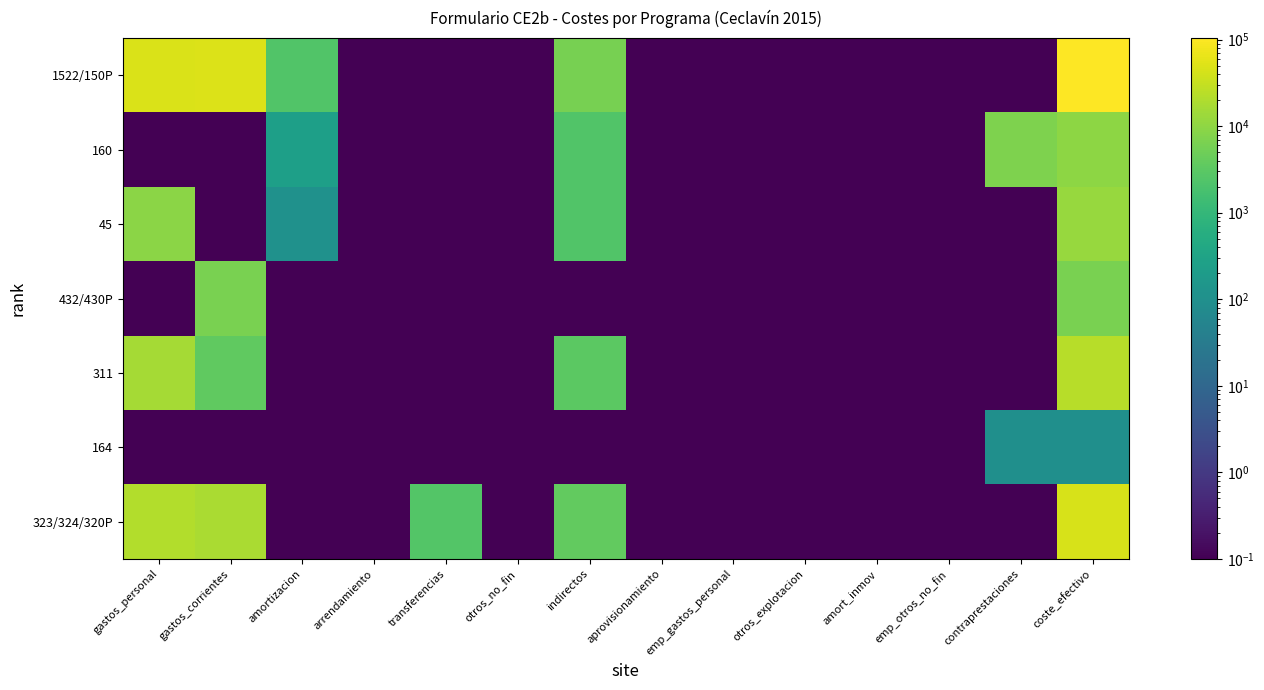

Which series has the largest range (max minus min)?

1522/150P